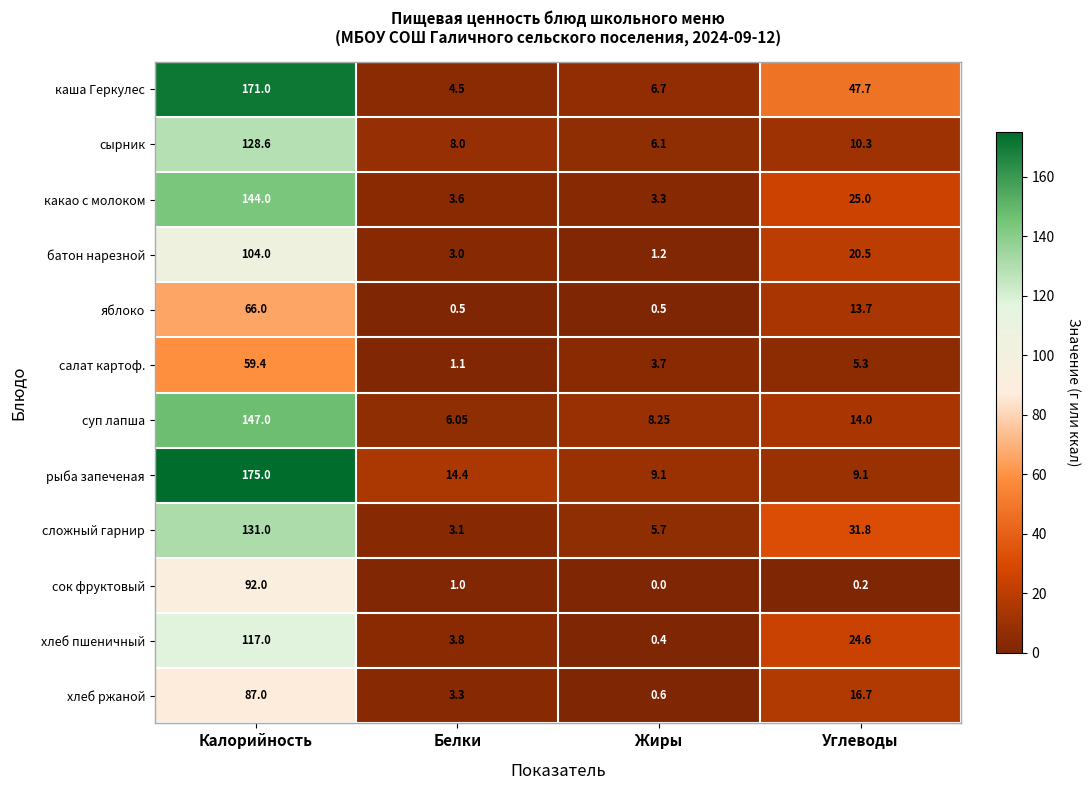

Is the value of сложный гарнир at Углеводы greater than the value of рыба запеченая at Белки?

Yes